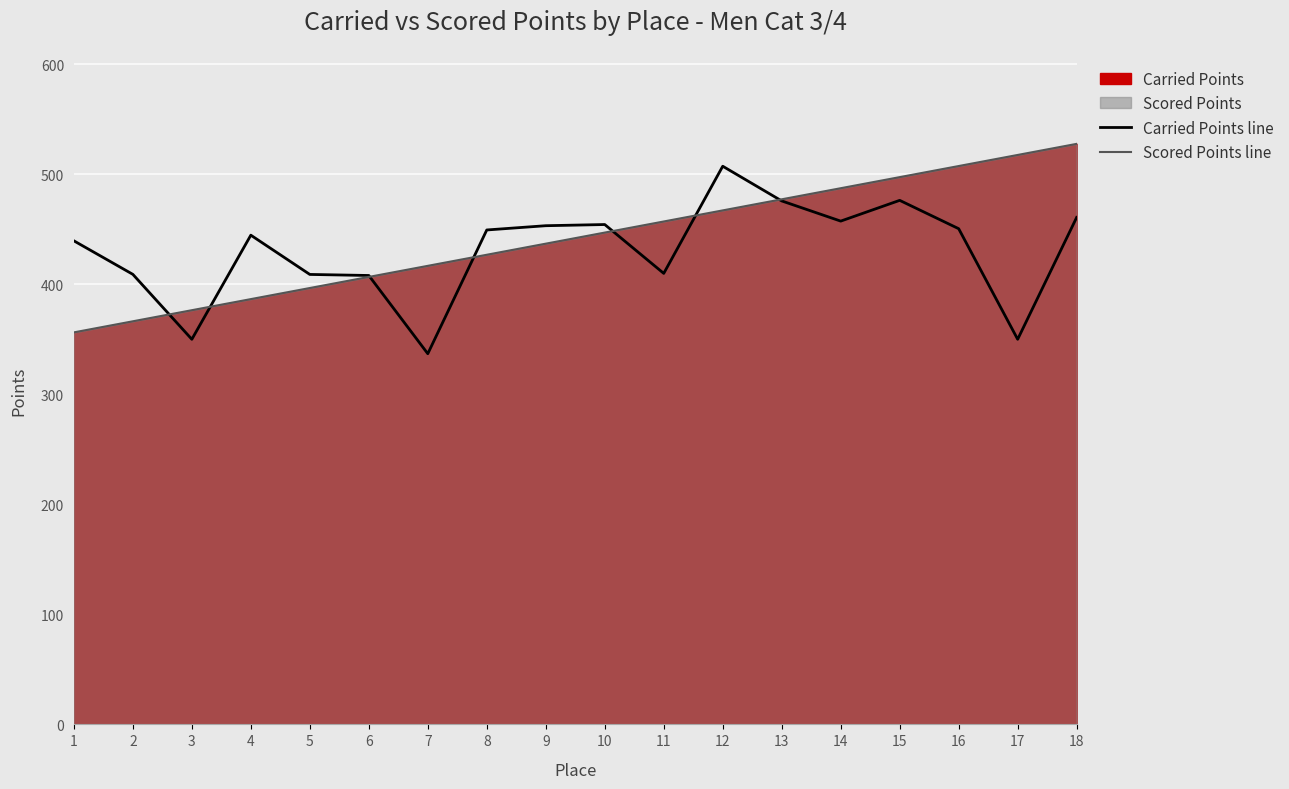

At which category does the chart reach its peak across all series?

18